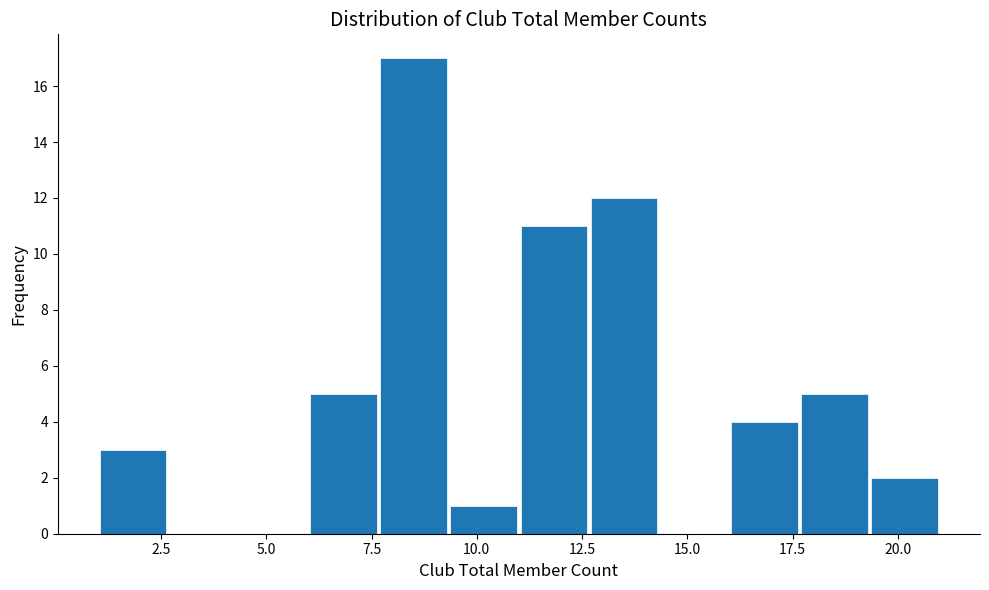

Around what value on the x-axis is the tallest bar? Give the approximate position of its centre, as read against the axis.

8.5